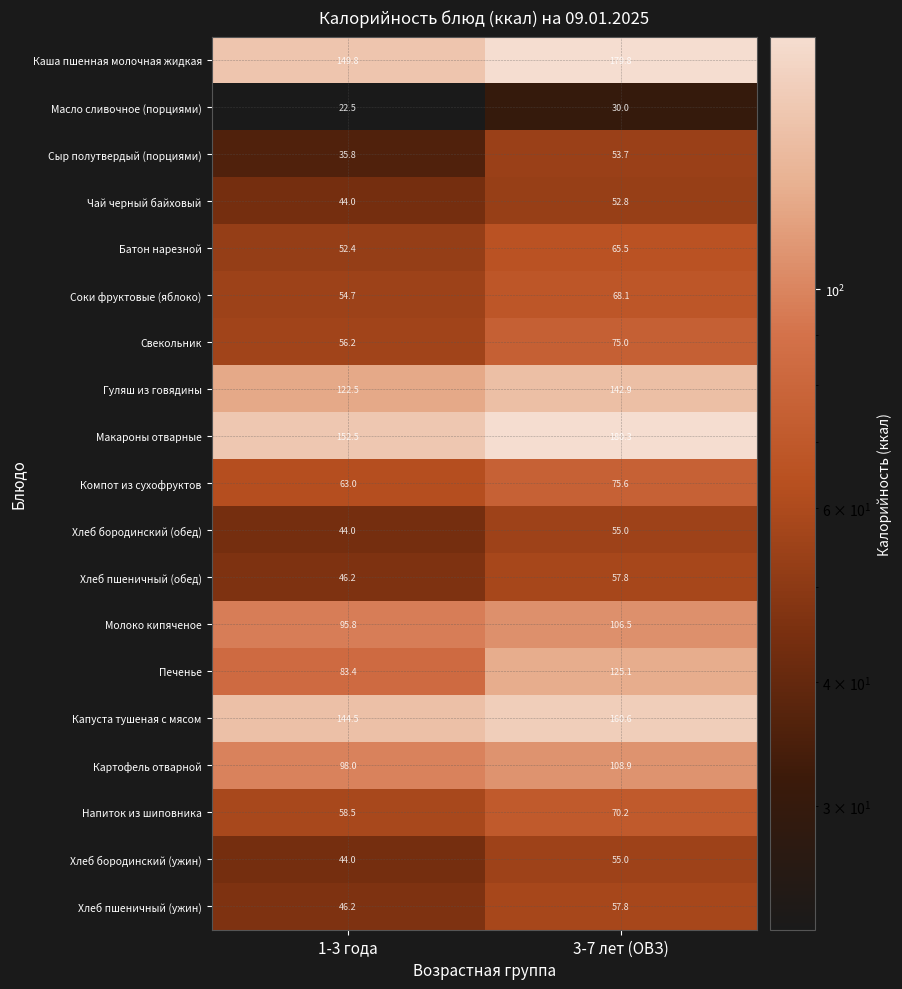

Where does the Картофель отварной series first go above 108?

3-7 лет (ОВЗ)